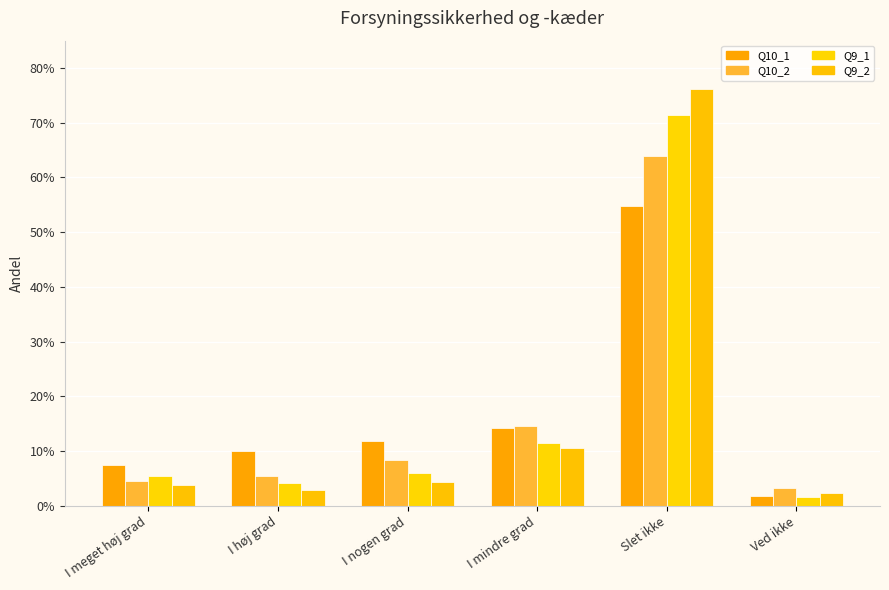

Is it true that Q10_2 equals 1.0 at Slet ikke?

False